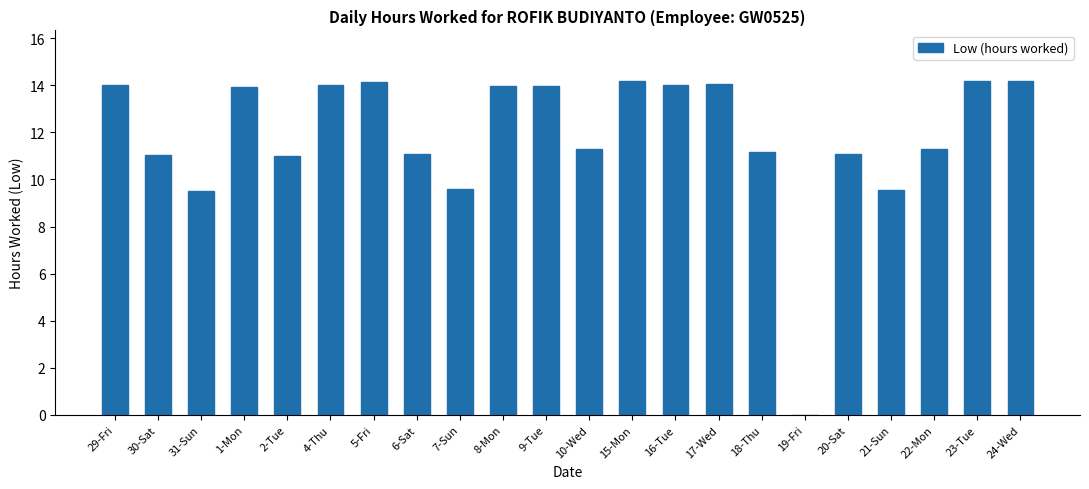

What is the sum of all values?

261.2